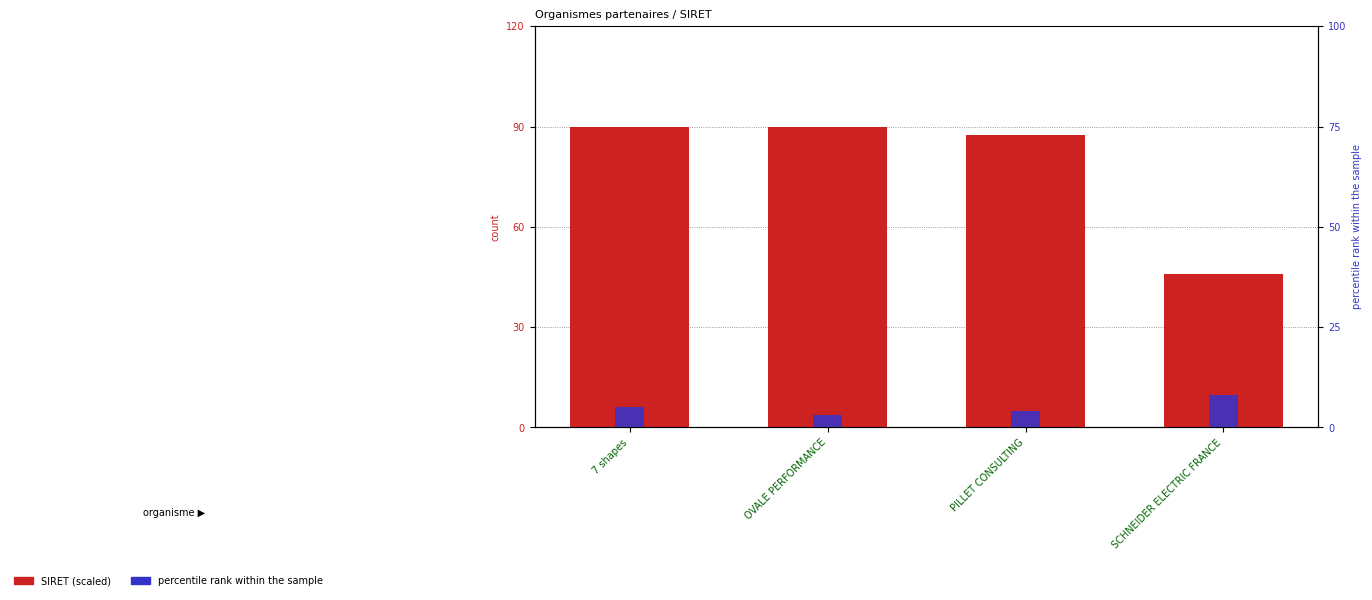

How many categories are shown in the chart?

4